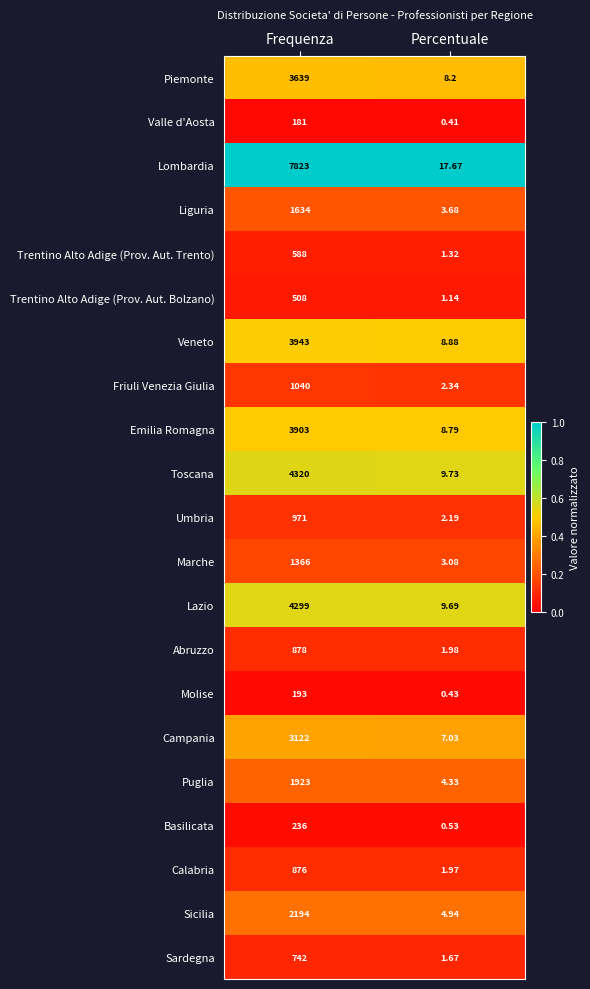

At which label is Trentino Alto Adige (Prov. Aut. Trento) closest to 294?

Percentuale